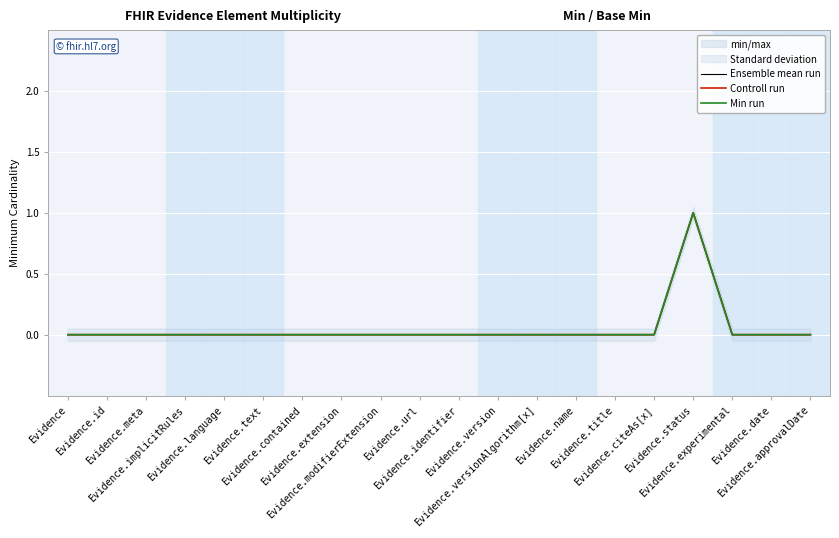

How many positive values does the Ensemble mean run series have?

1